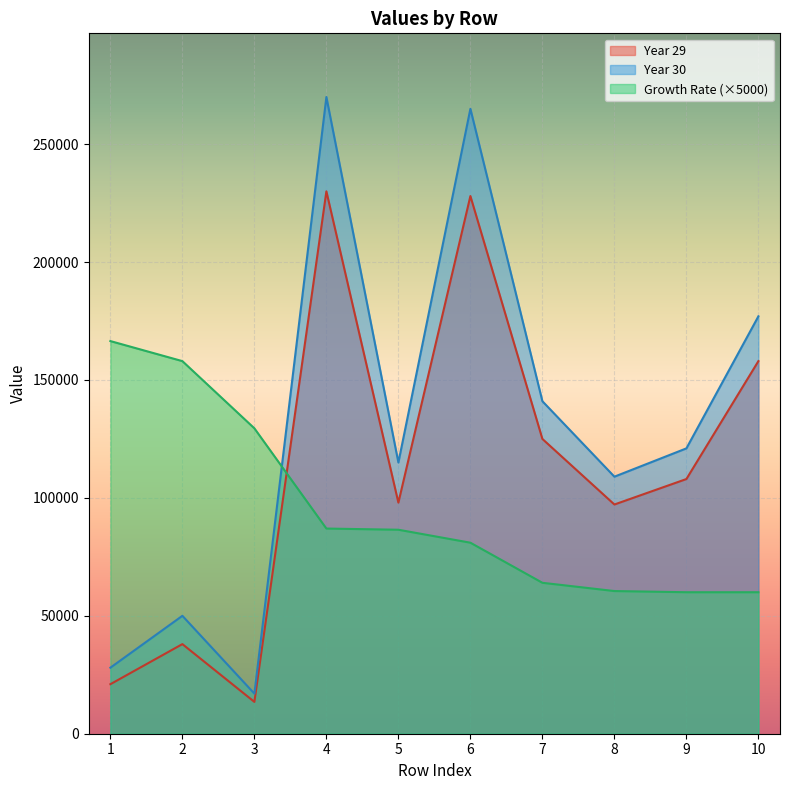

Is it true that Growth Rate equals 85935 at 2?

False